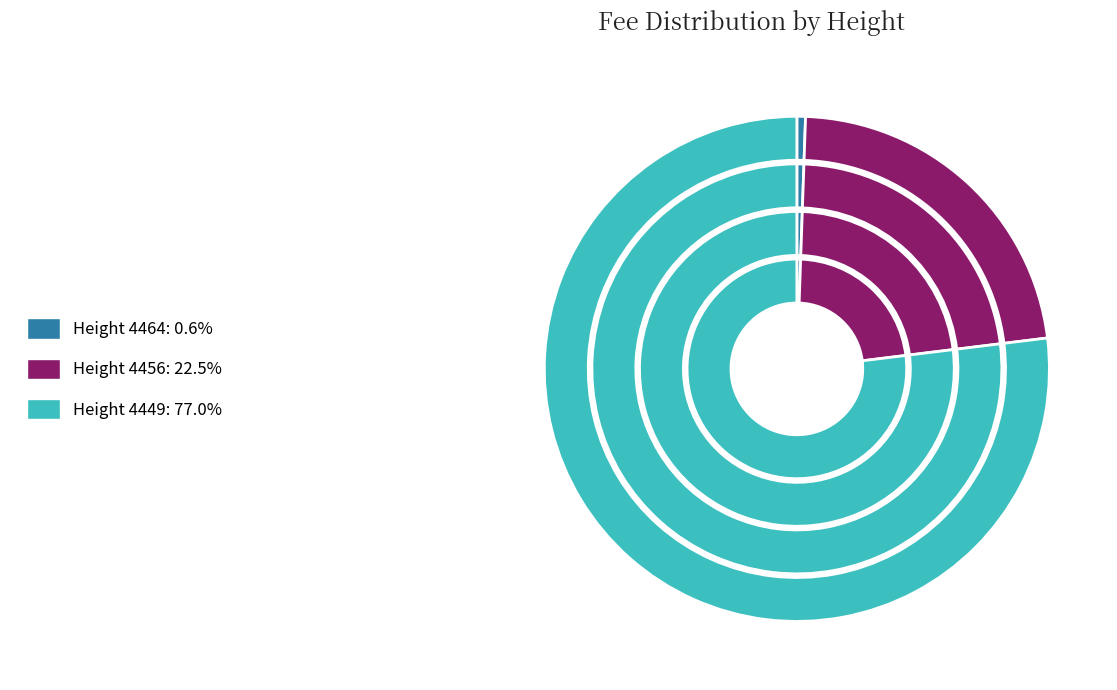

Which has a higher value, 4456 or 4464?

4456